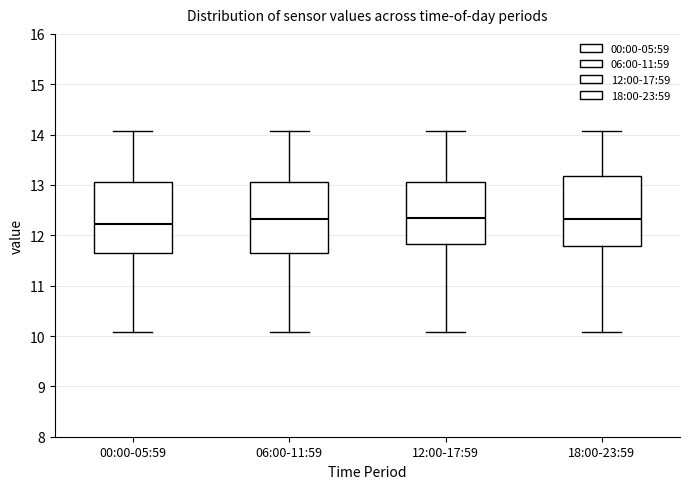

Reading left to right, transcribe this box plot: for each box, give where its median line is, the range the box spans, and where its two whiskers end, as read against the y-axis. The values are not printed on the chart, so give them approximately, as read against the axis.

00:00-05:59: median 12.2, box 11.7 to 13.1, whiskers 10.1 to 14.1
06:00-11:59: median 12.3, box 11.7 to 13.1, whiskers 10.1 to 14.1
12:00-17:59: median 12.3, box 11.8 to 13.1, whiskers 10.1 to 14.1
18:00-23:59: median 12.3, box 11.8 to 13.2, whiskers 10.1 to 14.1